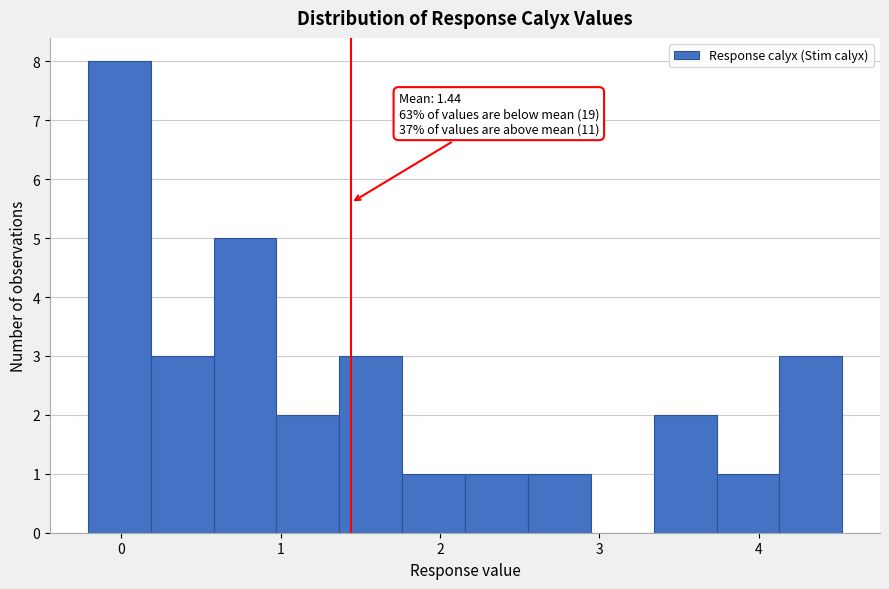

Read against the x-axis, roughly where is the centre of the tallest bar?

0.0